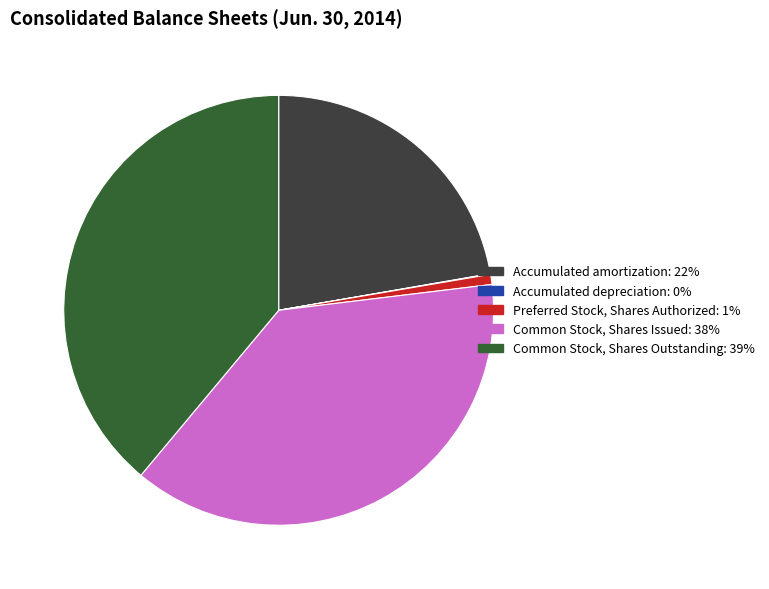

Which slice is the largest?

Common Stock, Shares Outstanding